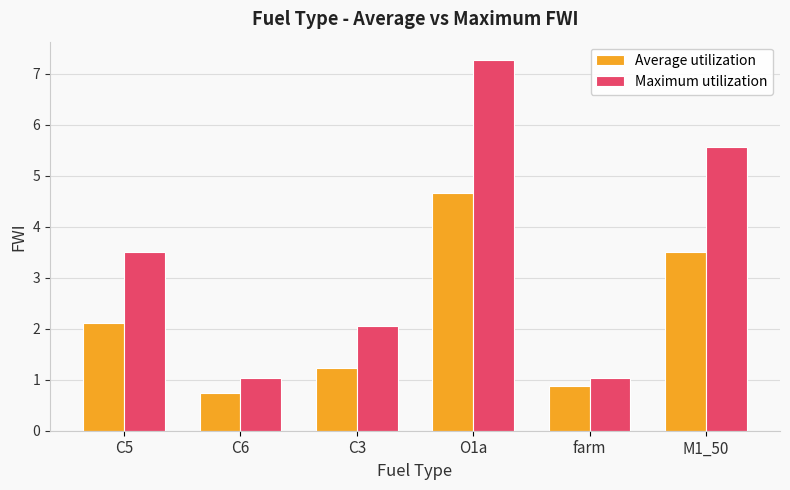

Which series has the largest total across all categories?

Maximum utilization